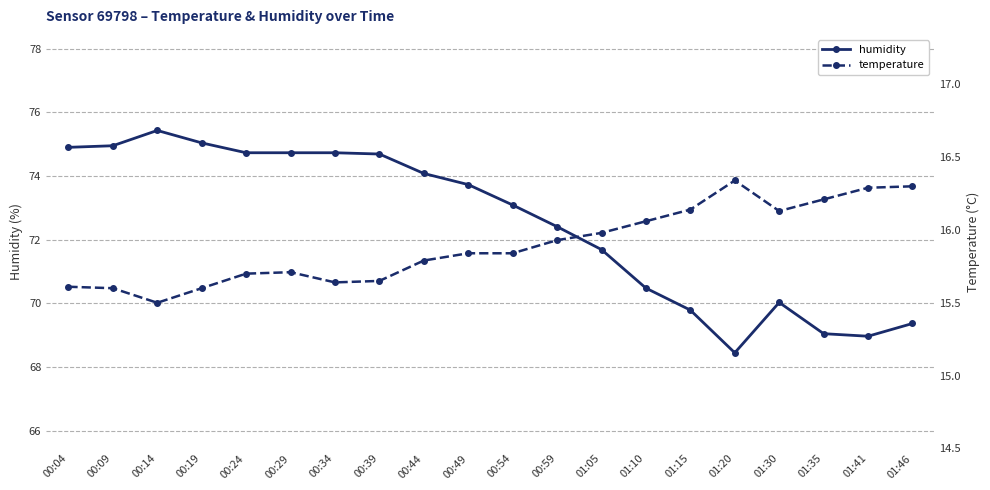

What are all the series names shown in the legend?

humidity, temperature